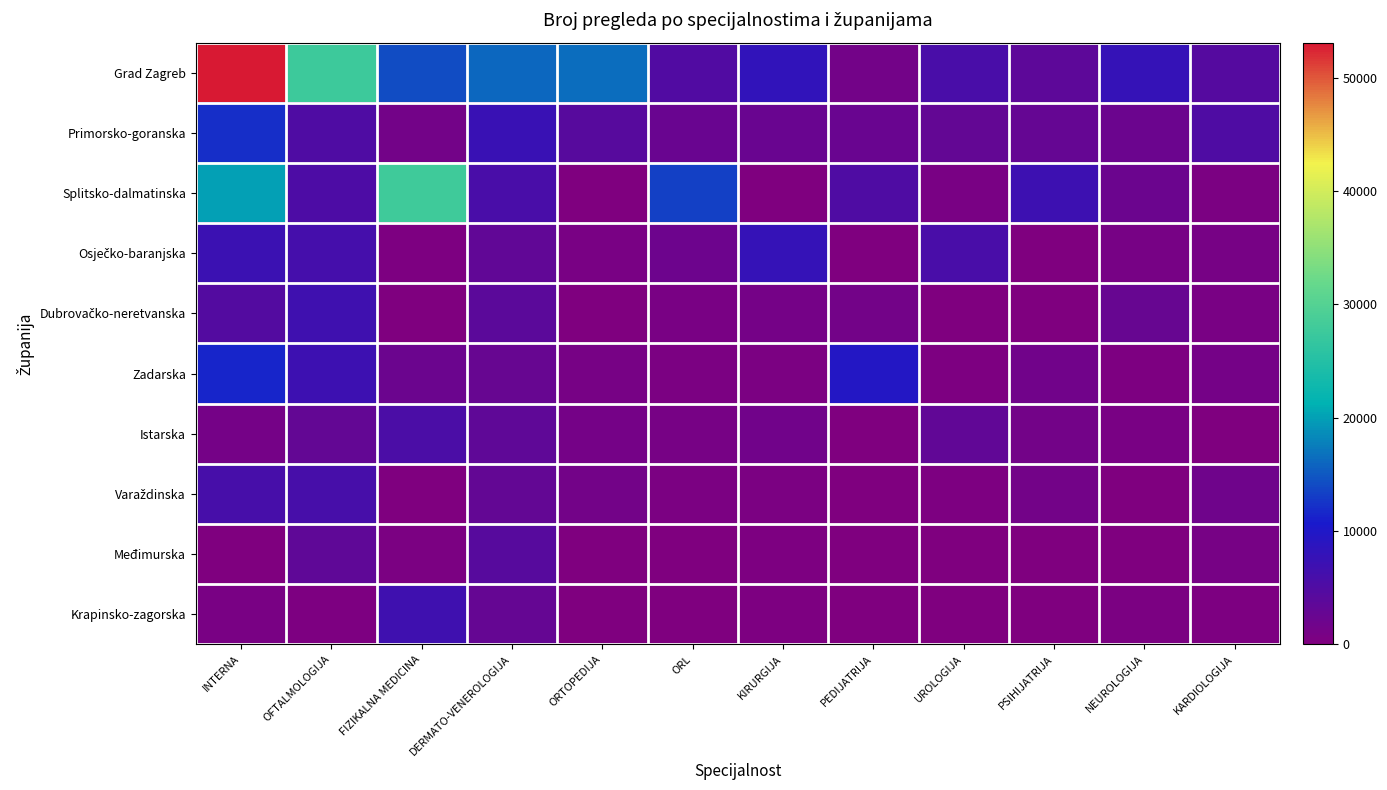

Rank the series at DERMATO-VENEROLOGIJA from highest to lowest value.

Grad Zagreb, Primorsko-goranska, Splitsko-dalmatinska, Međimurska, Dubrovačko-neretvanska, Istarska, Osječko-baranjska, Varaždinska, Krapinsko-zagorska, Zadarska